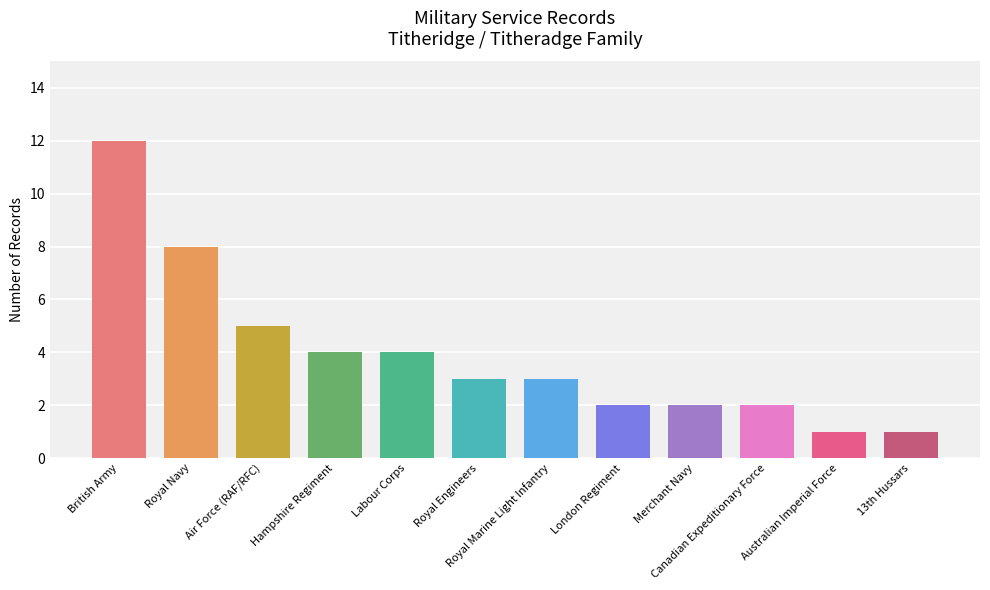

What is the value of the 5th bar from the left?

4